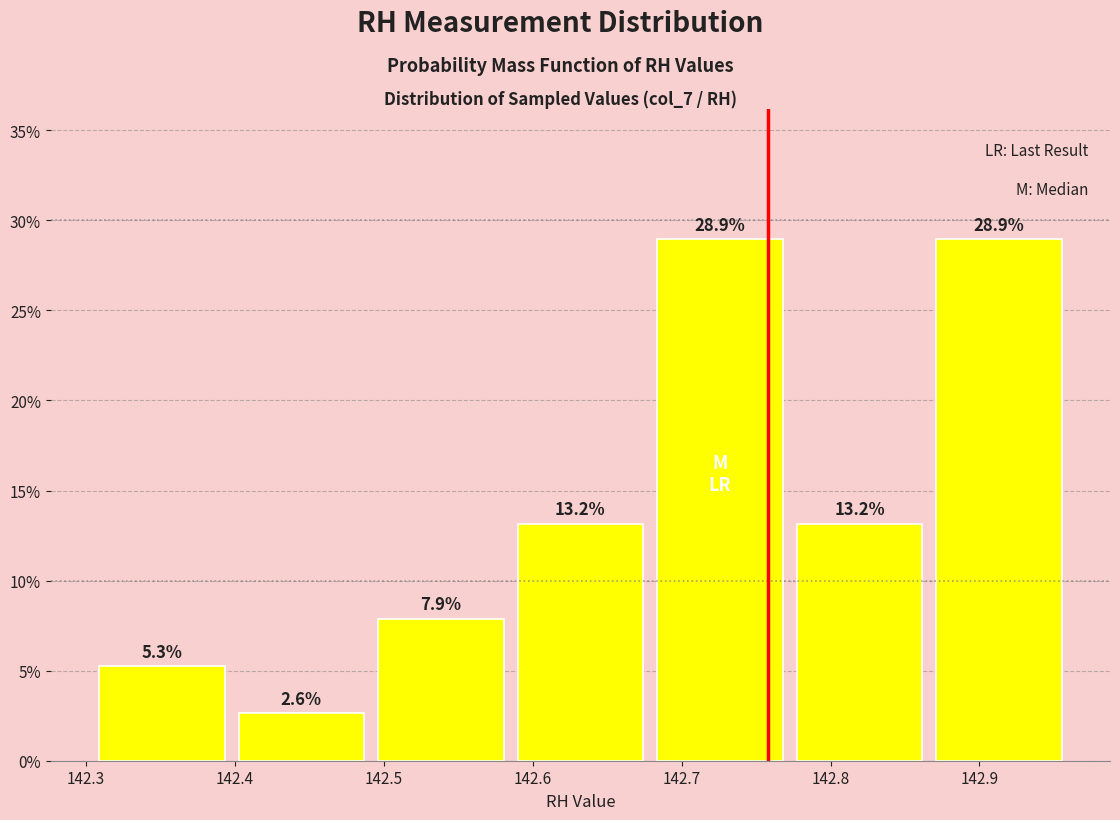

What is the height of the bar covering 142.77 to 142.87 on the x-axis? The bar edges are not printed on the chart, so give them approximately, as read against the axis.

13.2